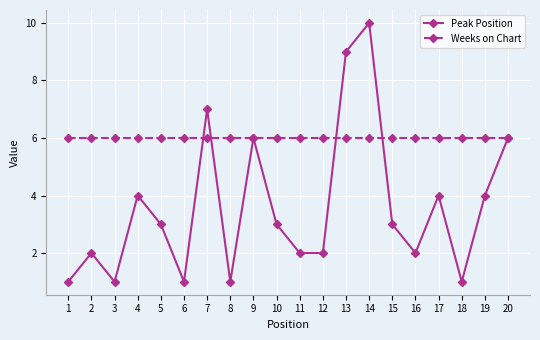

At which label does Peak Position first exceed 3?

4